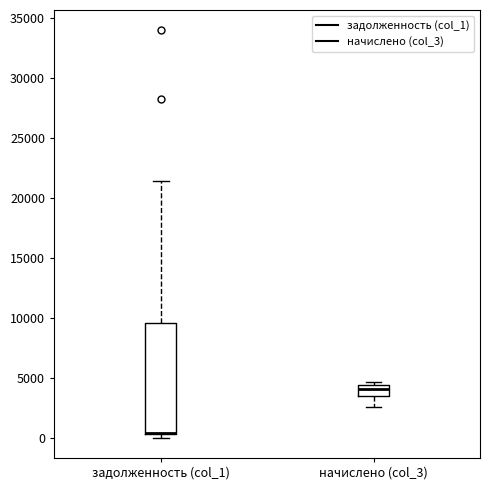

Comparing the boxes themselves (not the whiskers), which one is the tallest?

задолженность (col_1)